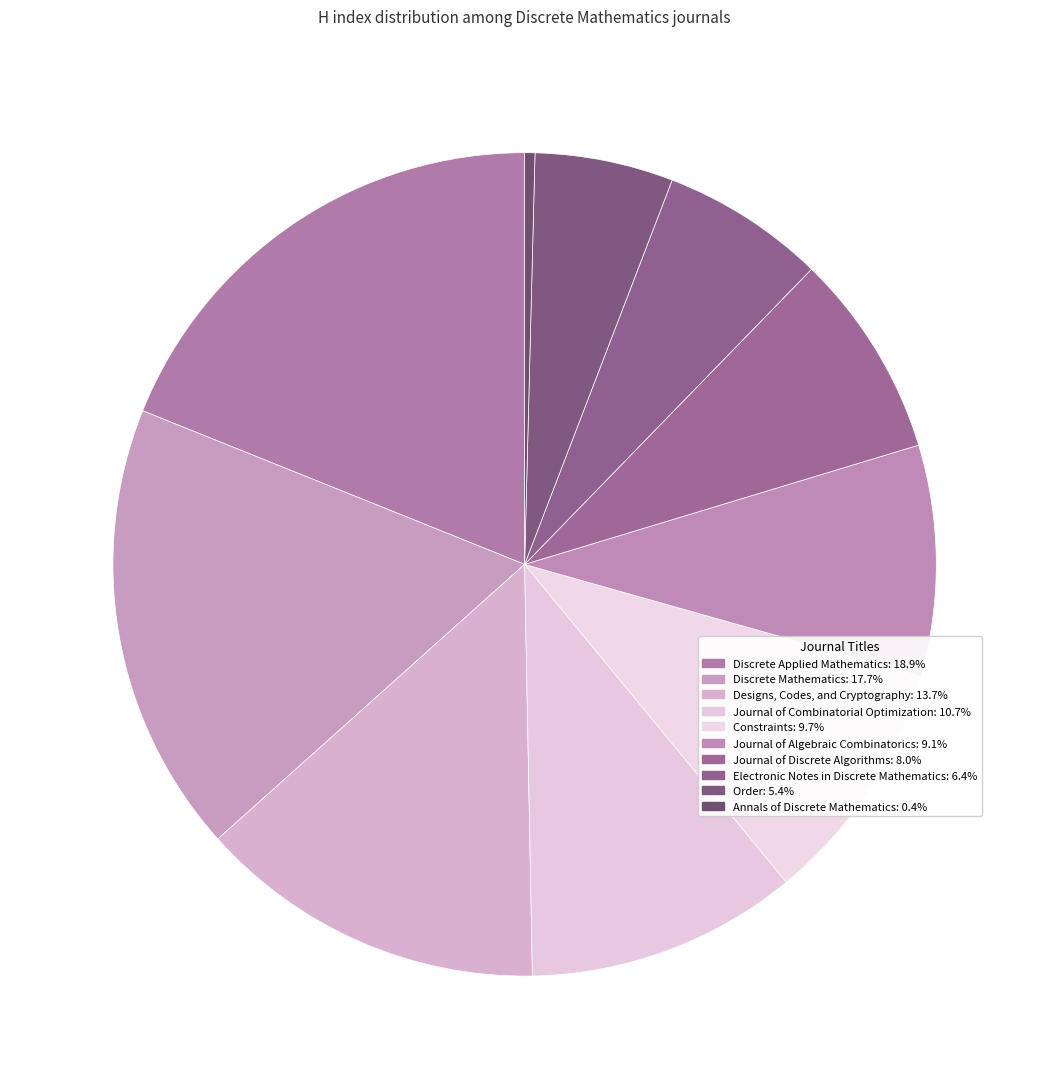

To the nearest percent, what is the difference between the largest and smallest slice percentages?

19%